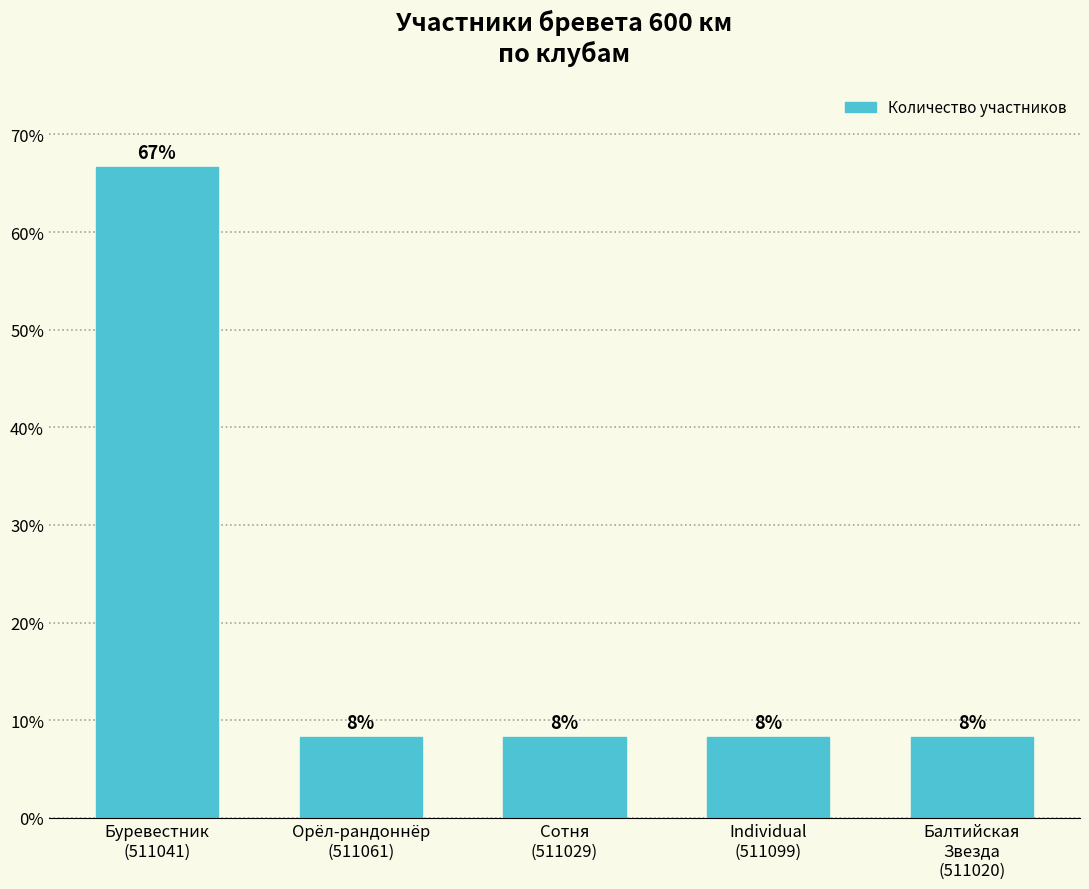

What is the label of the 3rd bar from the right?

Сотня
(511029)